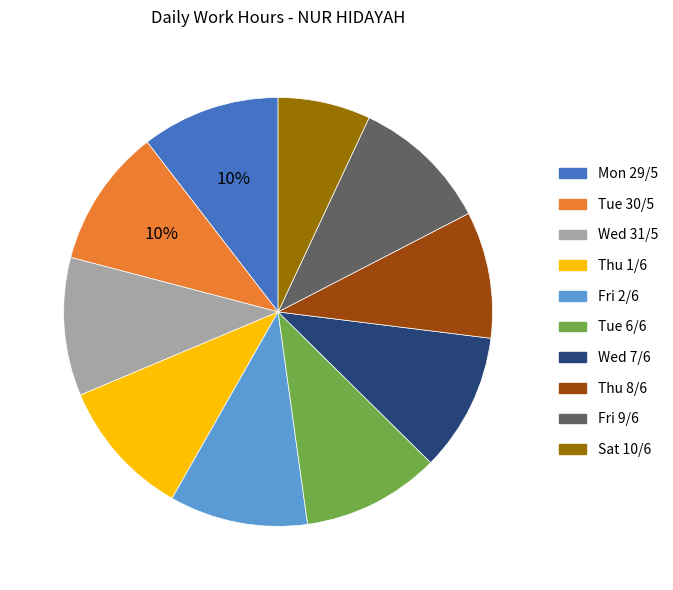

The Wed 7/6 slice represents 10% of the pie. True or false?

True